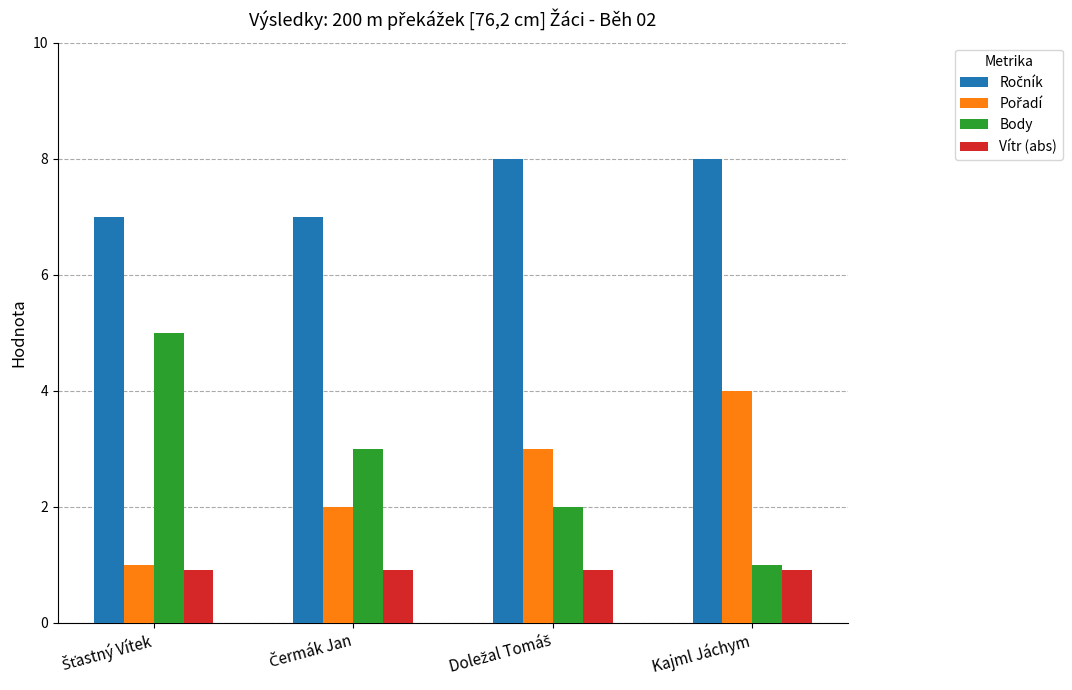

What is the smallest value displayed?

0.9